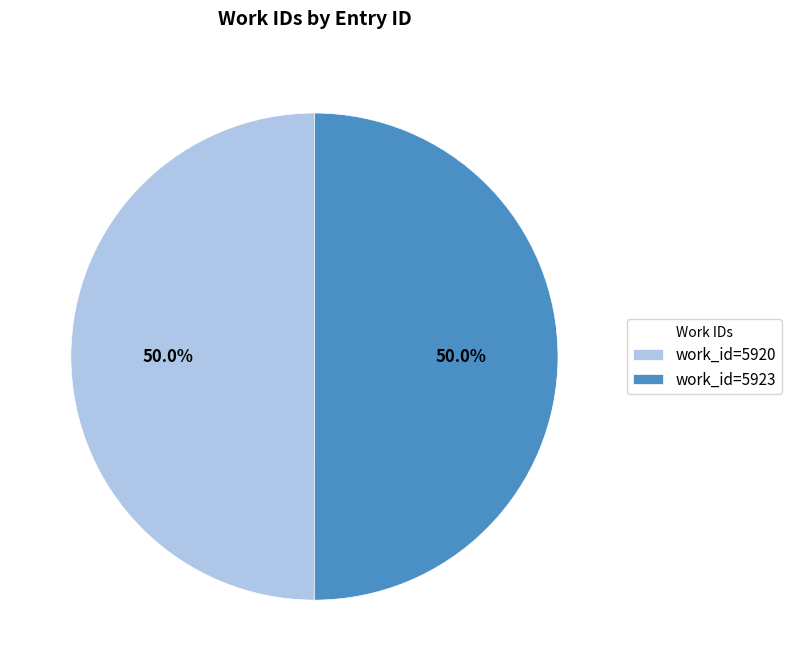

Approximately how many times larger is the value at work_id=5923 compared to work_id=5920?

1.0